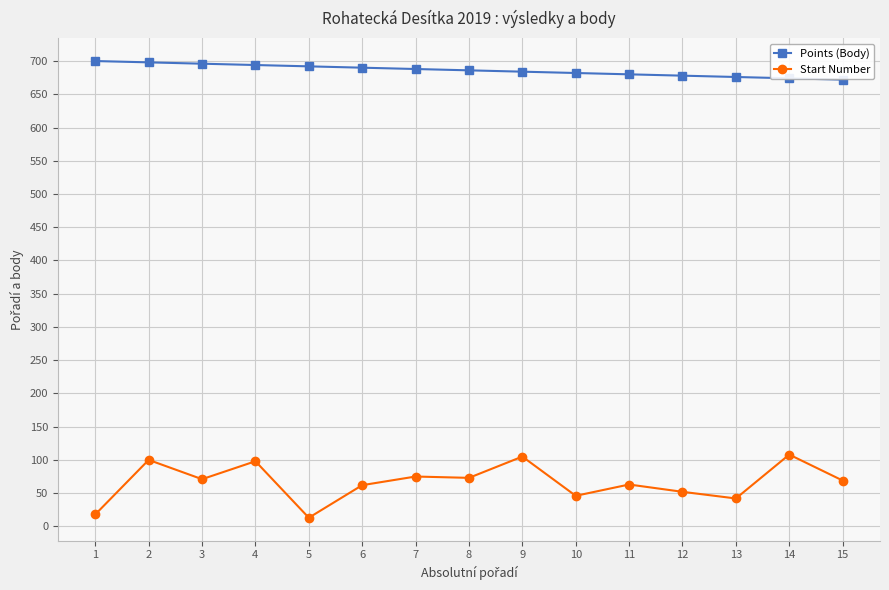

Rank the series by their maximum value, from highest to lowest.

Points (Body), Start Number